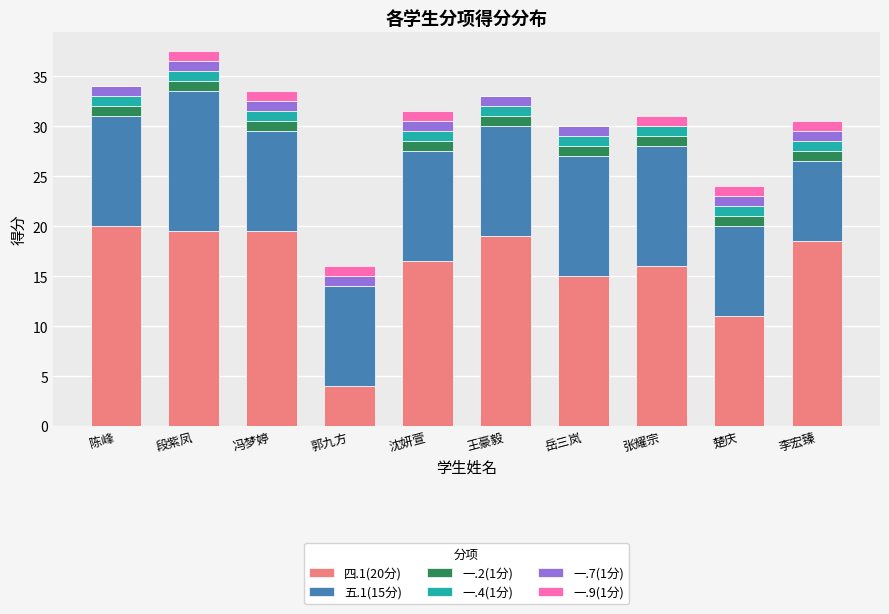

What is the sum of the 四.1(20分) values at 张耀宗 and 王豪毅?

35.0